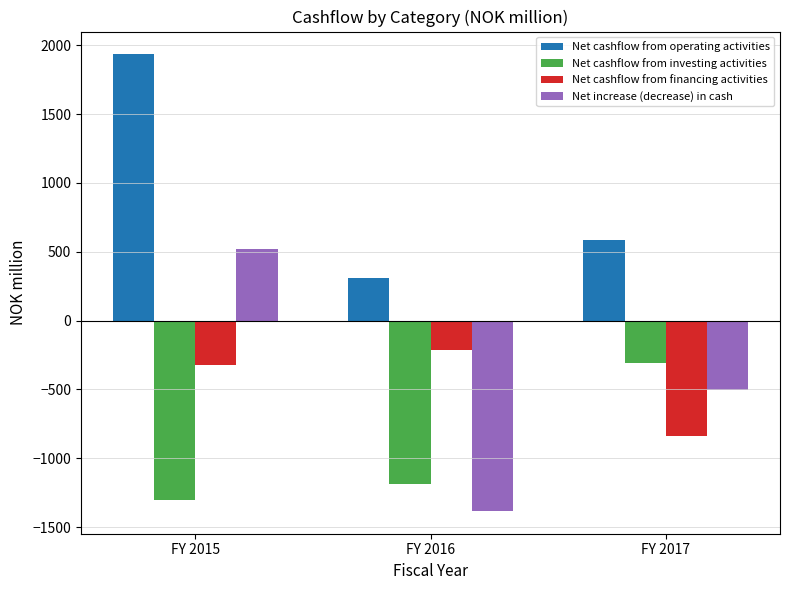

List the labels in order of Net increase (decrease) in cash value, largest first.

FY 2015, FY 2017, FY 2016